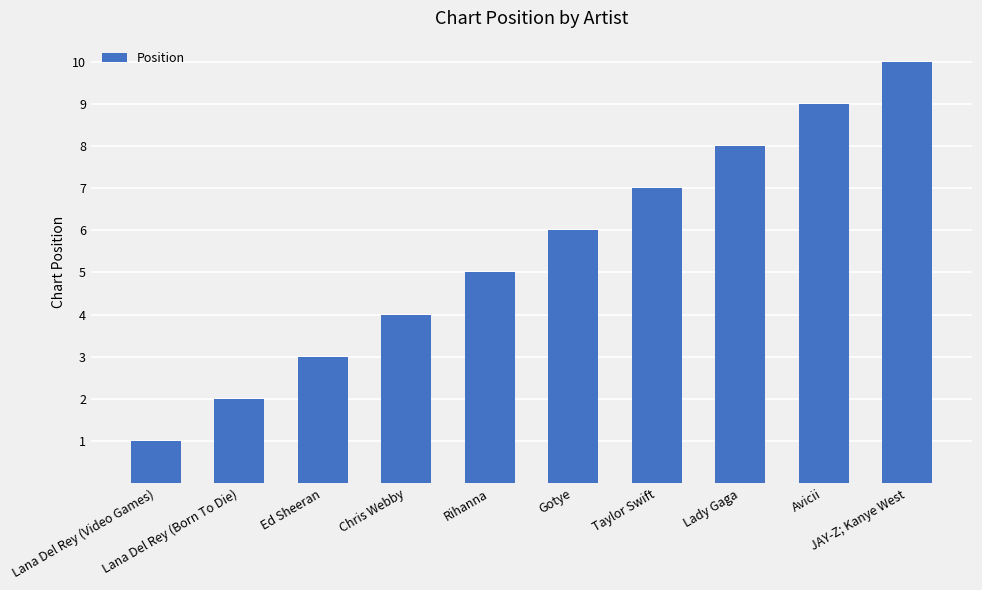

Between Rihanna and JAY-Z; Kanye West, which is larger?

JAY-Z; Kanye West